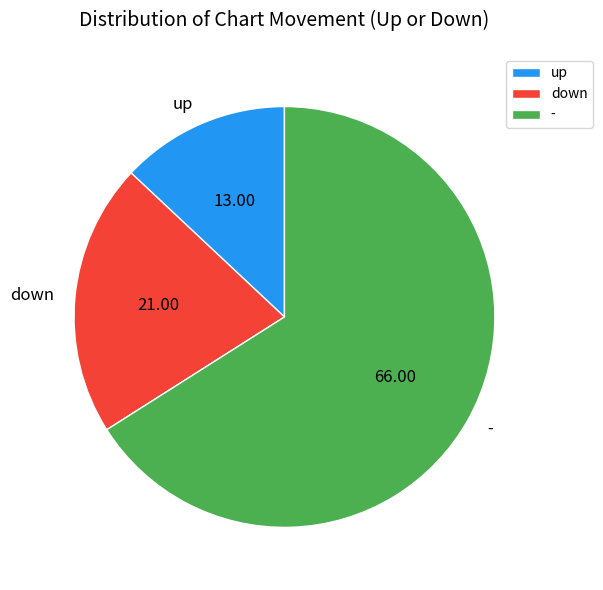

Does - represent more than half of the total?

Yes